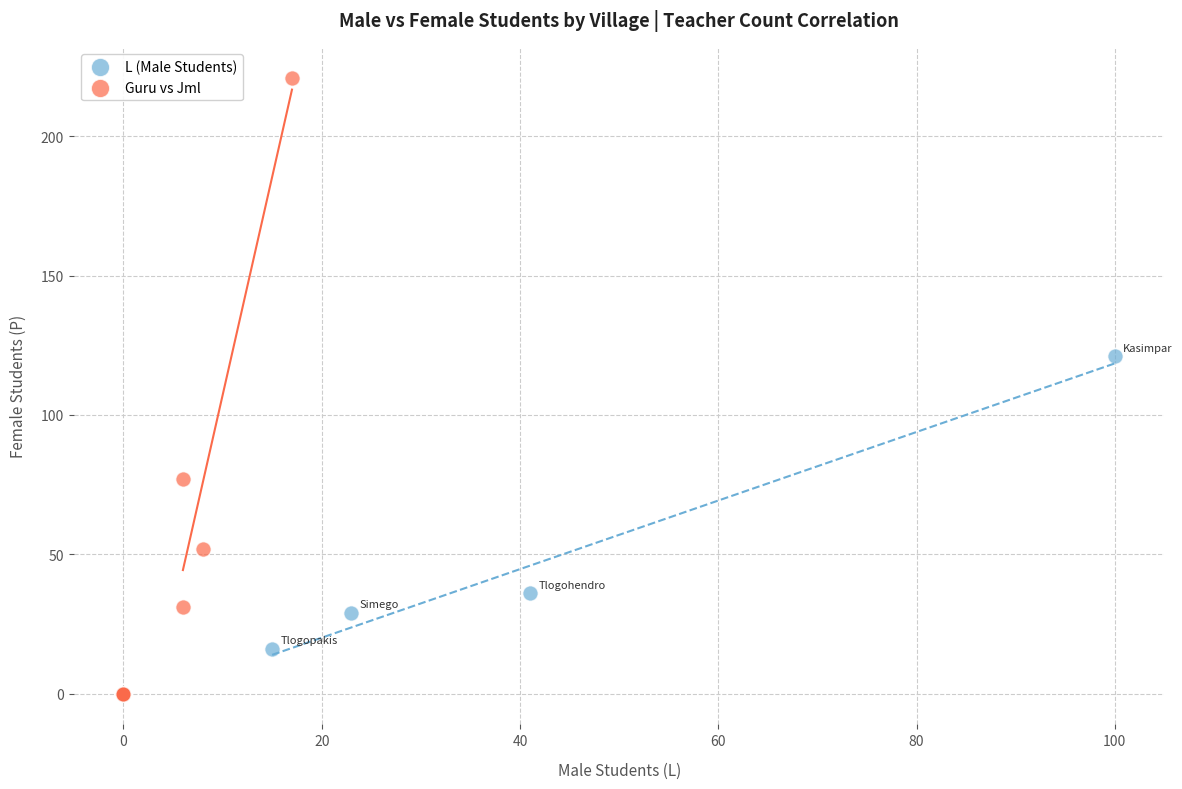

Which series reaches the maximum Y coordinate?

Guru vs Jml